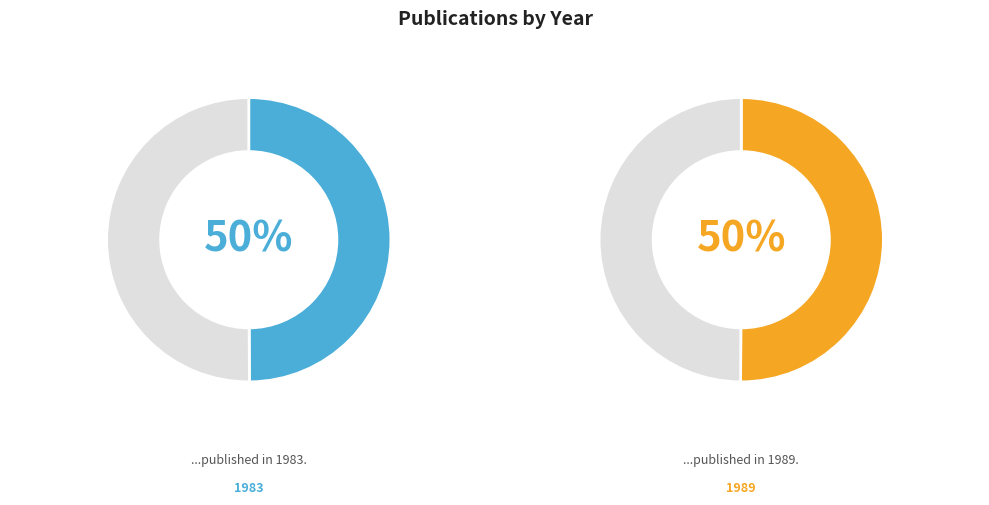

Rank the categories by value from lowest to highest.

1983, 1989